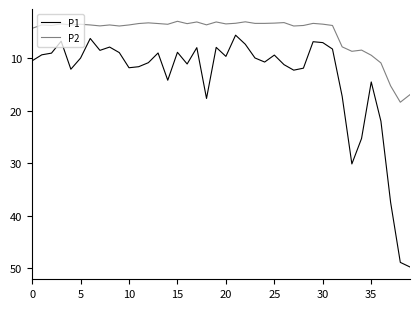

Which series has the largest range (max minus min)?

P1